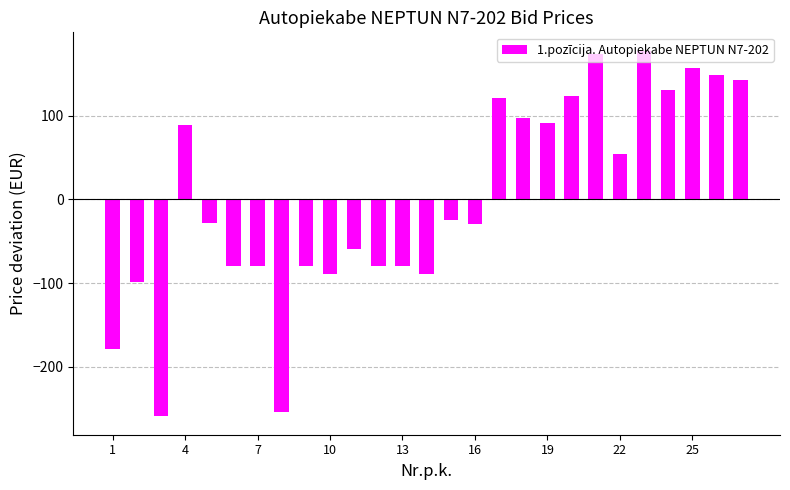

What is the minimum value shown in the chart?

-259.1